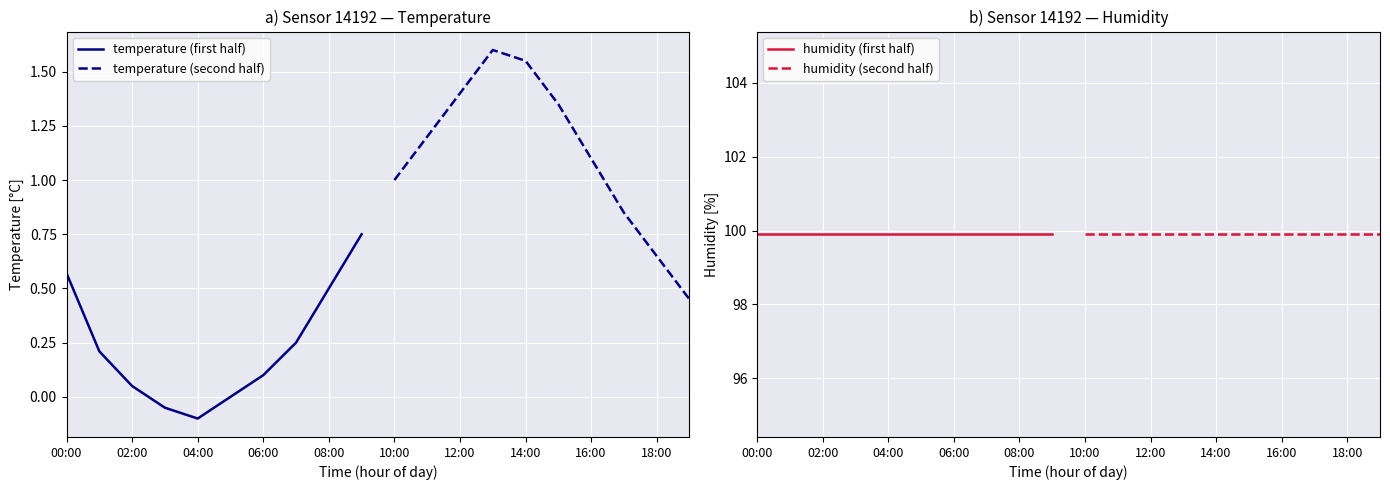

Which series has the widest spread of values?

temperature (second half)